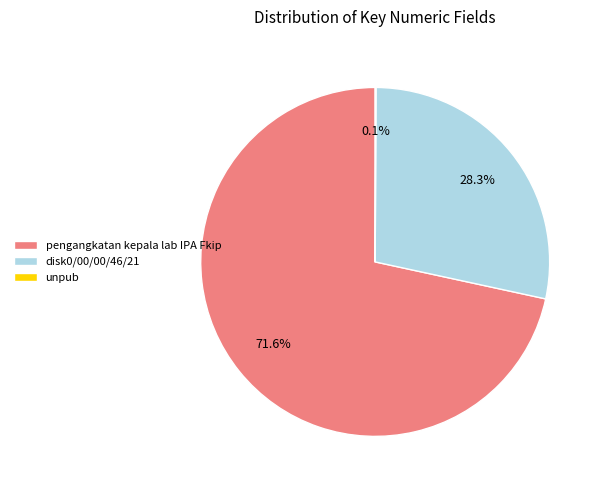

To the nearest percent, what is the difference between the largest and smallest slice percentages?

72%